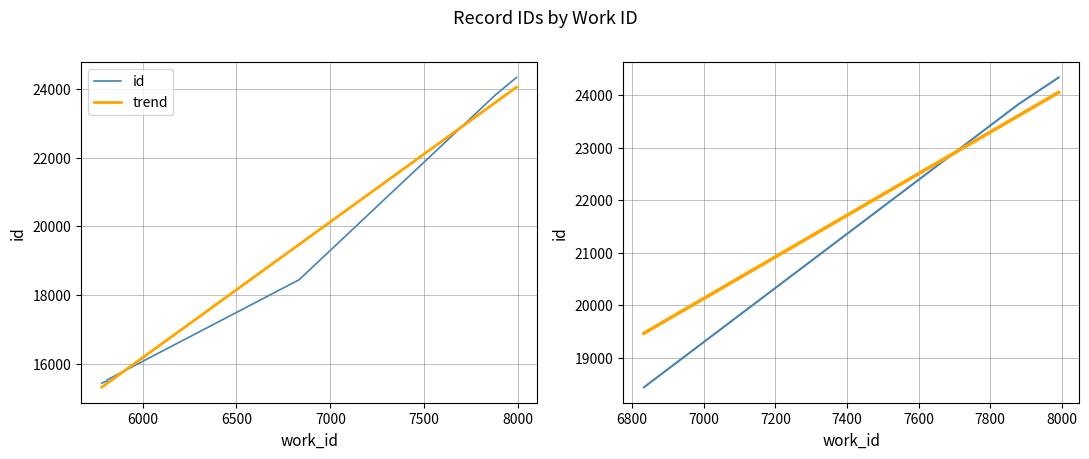

Is the value of id at 7000 greater than the value of trend at 5500?

Yes